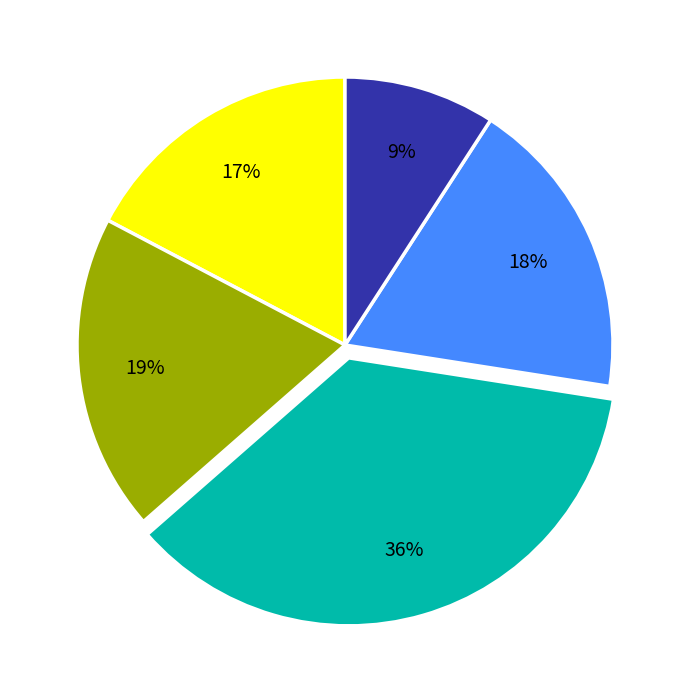

How many segments does this pie chart have?

5